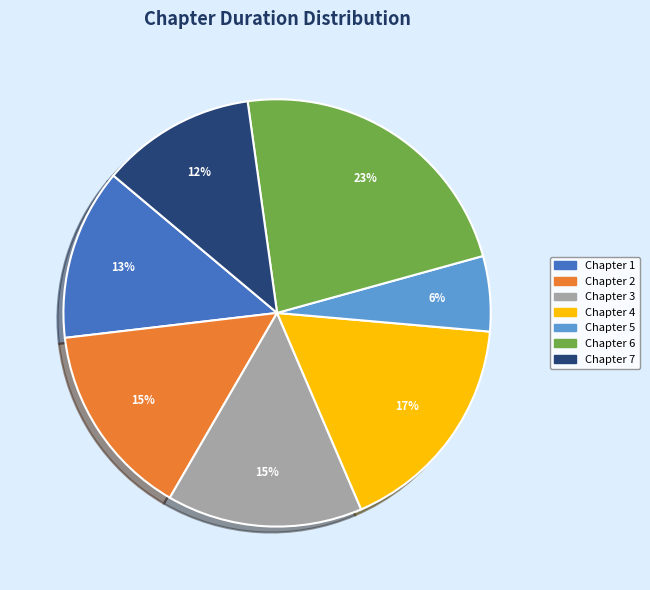

Does Chapter 6 account for over 50% of the chart?

No